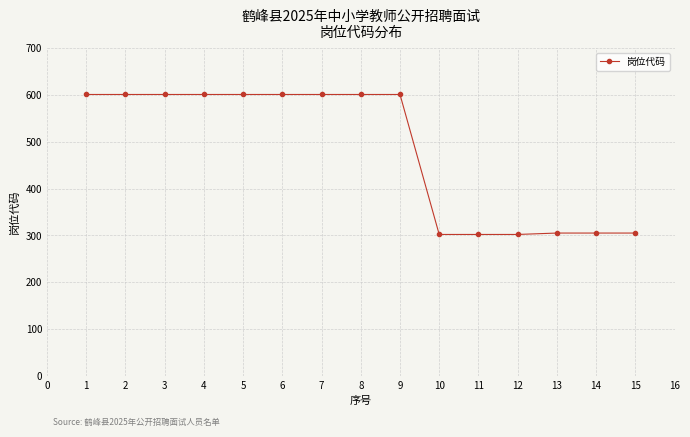

Reading left to right, transcribe all the data shown in this chart.

601	601	601	601	601	601	601	601	601	302	302	302	305	305	305